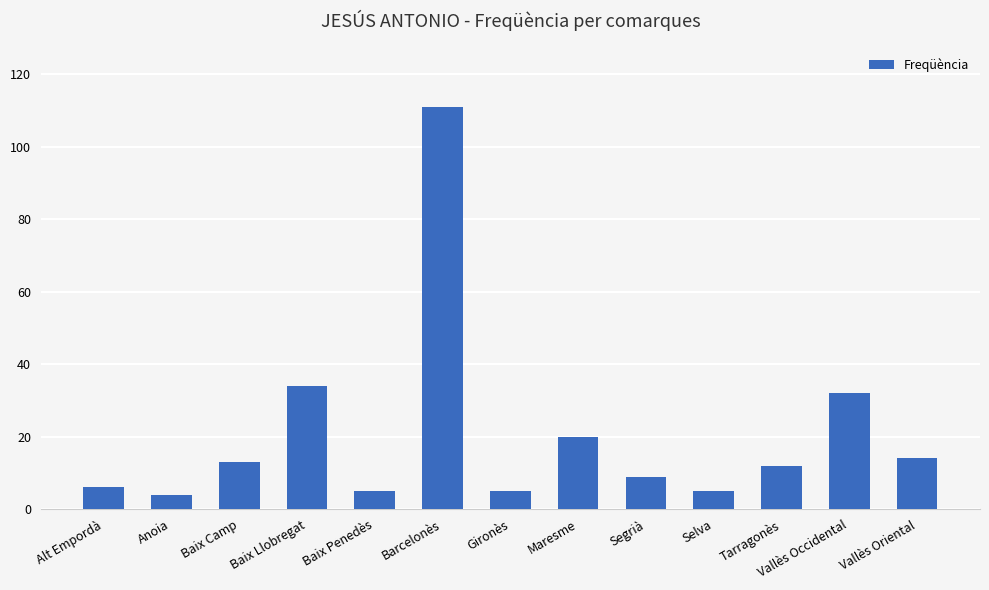

At which category does the chart reach its peak across all series?

Barcelonès